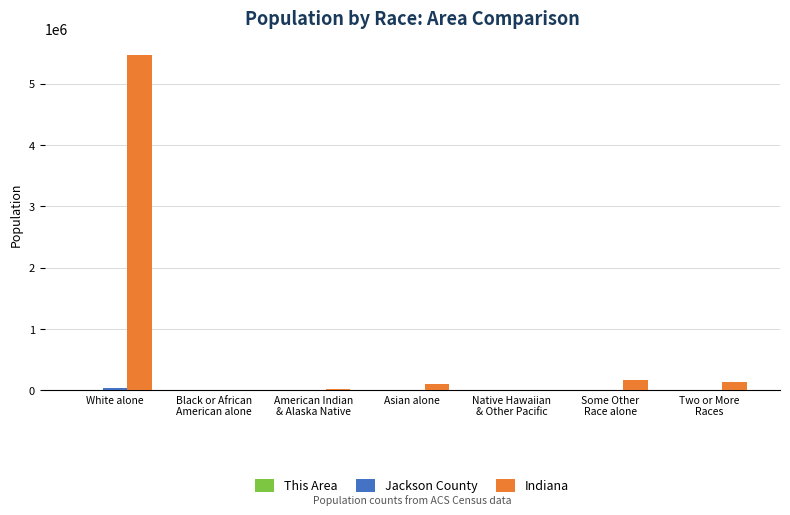

Which series has the largest total across all categories?

Indiana